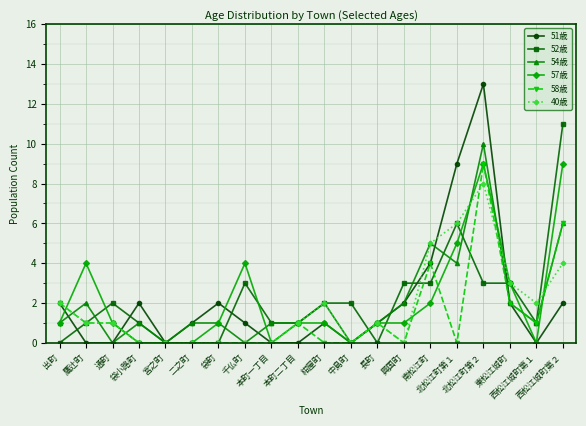

Reading left to right, extract all data points from this chart.

51歳: 出町=2	鷹辻町=0	通町=0	袋小路町=2	宮之町=0	二之町=1	袋町=2	千仏町=1	本町一丁目=0	本町二丁目=0	紺屋町=1	中島町=0	長町=1	興国町=2	南松江町=4	北松江町第１=9	北松江町第２=13	東松江城町=2	西松江城町第１=0	西松江城町第２=2
52歳: 出町=0	鷹辻町=1	通町=2	袋小路町=1	宮之町=0	二之町=0	袋町=0	千仏町=3	本町一丁目=1	本町二丁目=1	紺屋町=2	中島町=2	長町=0	興国町=3	南松江町=3	北松江町第１=6	北松江町第２=3	東松江城町=3	西松江城町第１=1	西松江城町第２=11
54歳: 出町=1	鷹辻町=2	通町=0	袋小路町=1	宮之町=0	二之町=1	袋町=1	千仏町=0	本町一丁目=1	本町二丁目=1	紺屋町=2	中島町=0	長町=1	興国町=2	南松江町=5	北松江町第１=4	北松江町第２=10	東松江城町=2	西松江城町第１=1	西松江城町第２=6
57歳: 出町=1	鷹辻町=4	通町=1	袋小路町=0	宮之町=0	二之町=0	袋町=1	千仏町=4	本町一丁目=0	本町二丁目=1	紺屋町=1	中島町=0	長町=1	興国町=1	南松江町=2	北松江町第１=5	北松江町第２=9	東松江城町=3	西松江城町第１=0	西松江城町第２=9
58歳: 出町=2	鷹辻町=1	通町=1	袋小路町=0	宮之町=0	二之町=0	袋町=0	千仏町=0	本町一丁目=0	本町二丁目=1	紺屋町=0	中島町=0	長町=1	興国町=0	南松江町=4	北松江町第１=0	北松江町第２=9	東松江城町=2	西松江城町第１=1	西松江城町第２=6
40歳: 出町=2	鷹辻町=1	通町=1	袋小路町=0	宮之町=0	二之町=0	袋町=0	千仏町=0	本町一丁目=0	本町二丁目=1	紺屋町=2	中島町=0	長町=1	興国町=0	南松江町=5	北松江町第１=6	北松江町第２=8	東松江城町=3	西松江城町第１=2	西松江城町第２=4